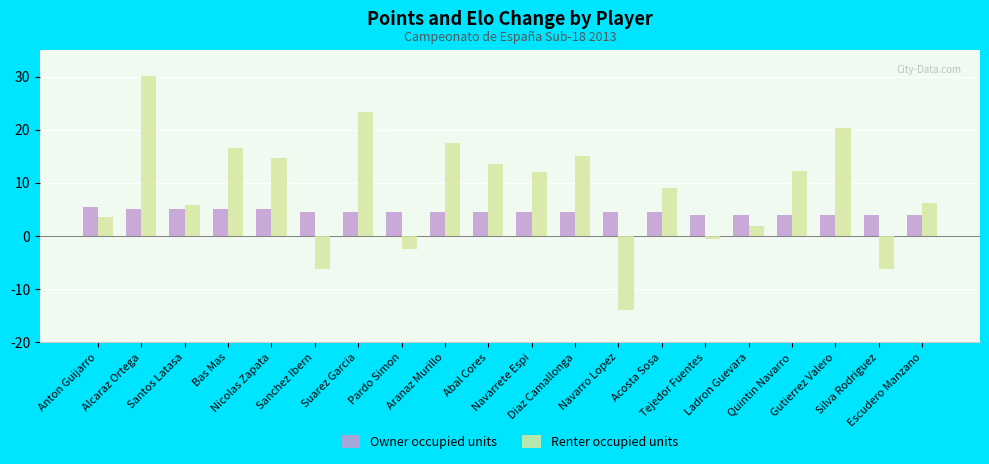

Which series has the largest total across all categories?

Renter occupied units